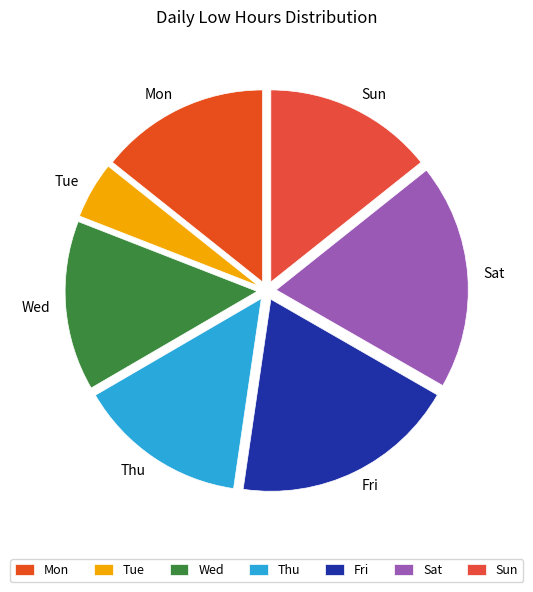

Is it true that Thu is 14% of the pie?

True